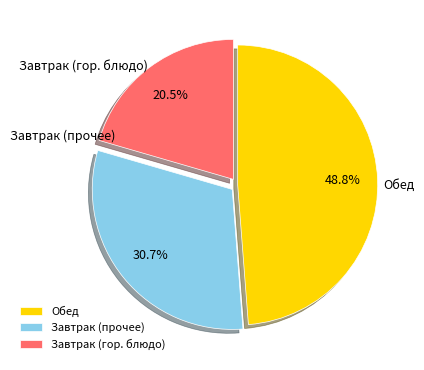

Rank the categories by value from highest to lowest.

Обед, Завтрак (прочее), Завтрак (гор. блюдо)